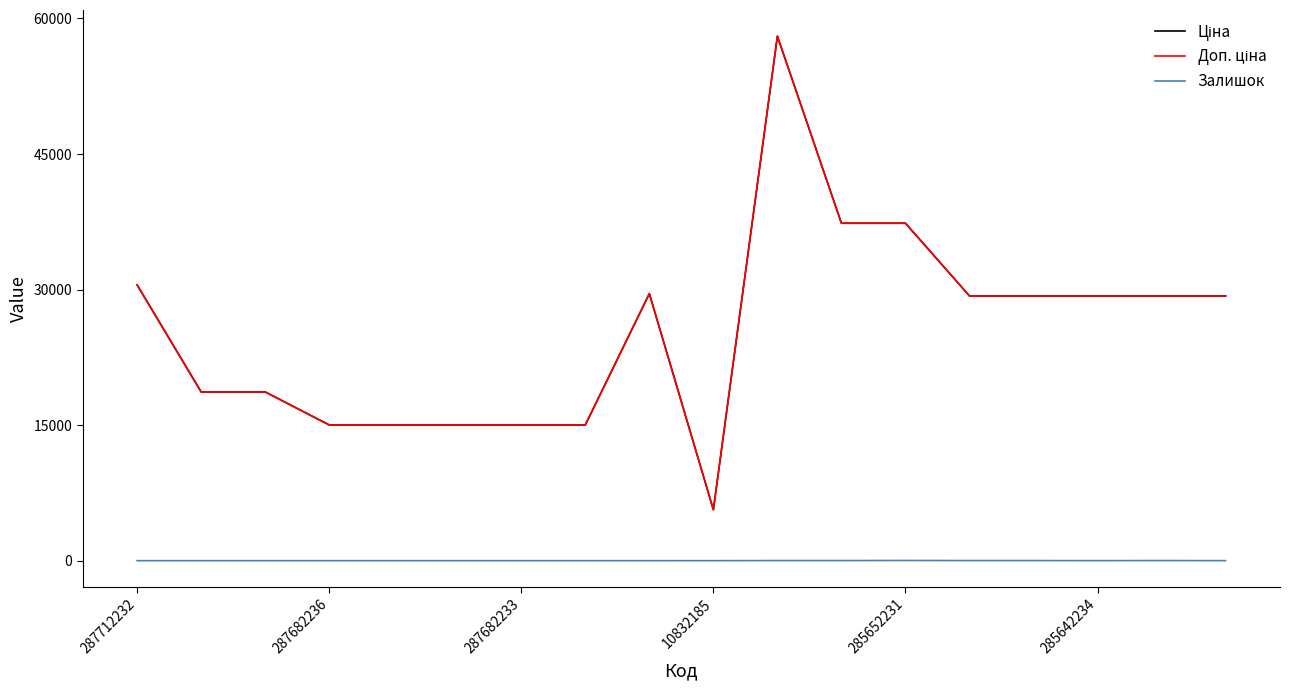

At how many categories does at least one series exceed 53189?

1